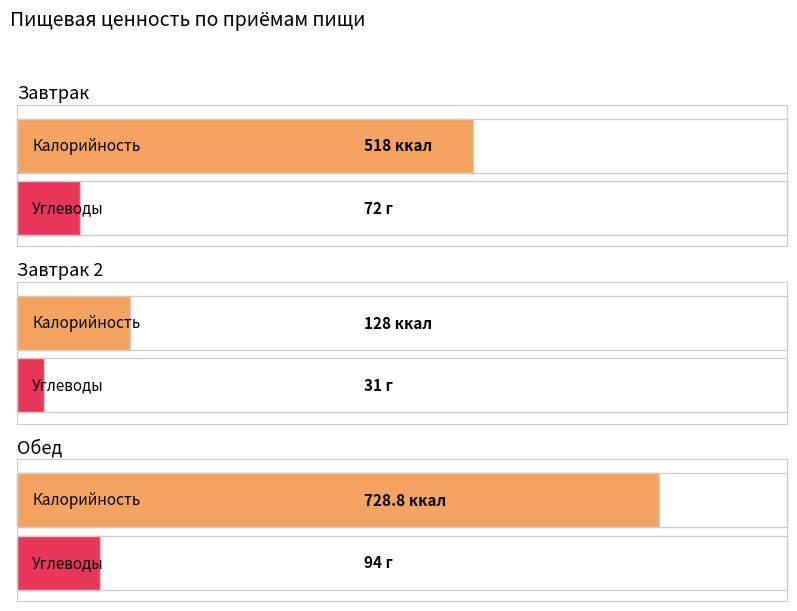

How many values in the Углеводы series exceed 72?

1